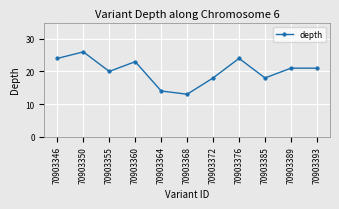

What is the change in value from 70903346 to 70903350?

+2